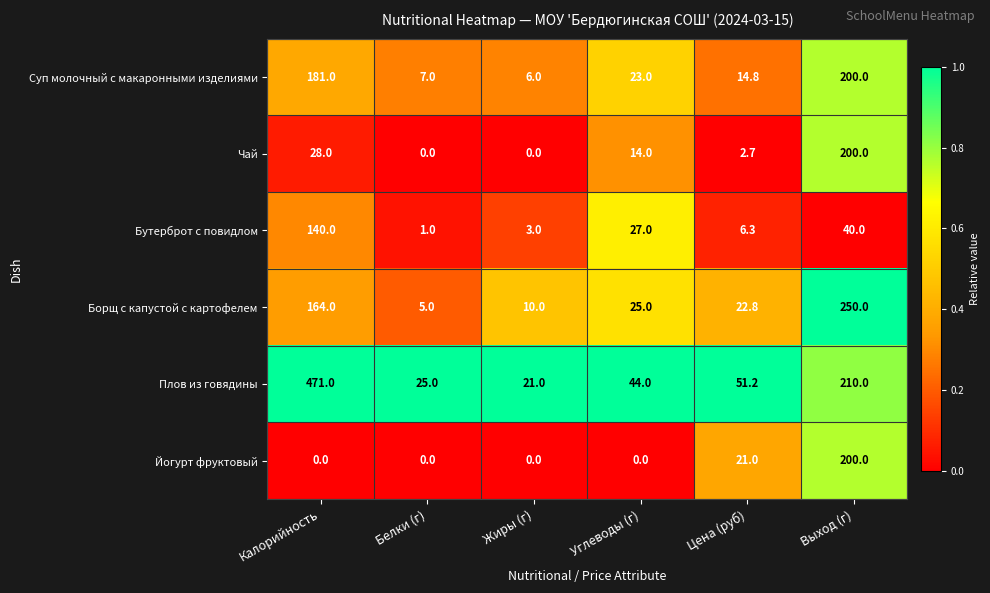

Which series has the largest total across all categories?

Плов из говядины